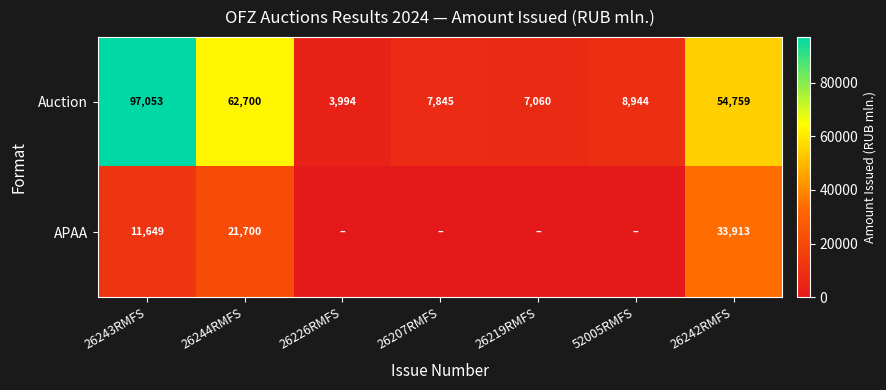

Which category has the lowest value in the Auction series?

26226RMFS